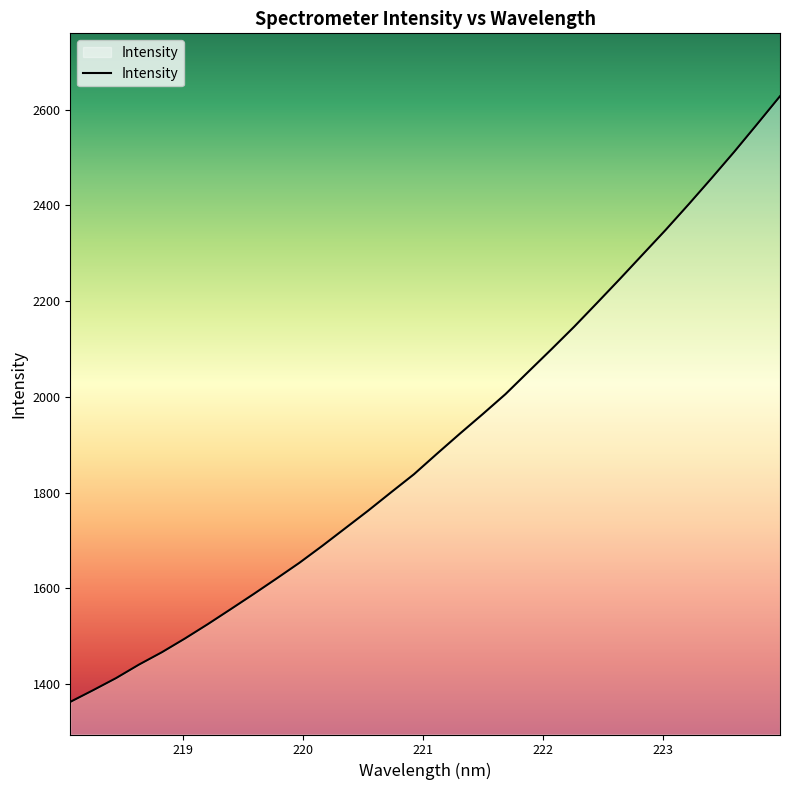

Reading left to right, extract all data points from this chart.

1362.6	1387.1	1412.4	1440.6	1466.4	1494.9	1525.0	1556.3	1587.9	1620.3	1653.2	1688.7	1725.4	1762.1	1800.4	1838.2	1880.8	1922.7	1963.7	2005.7	2052.5	2099.1	2146.5	2196.2	2246.4	2297.6	2348.8	2402.0	2456.4	2512.0	2569.7	2628.1